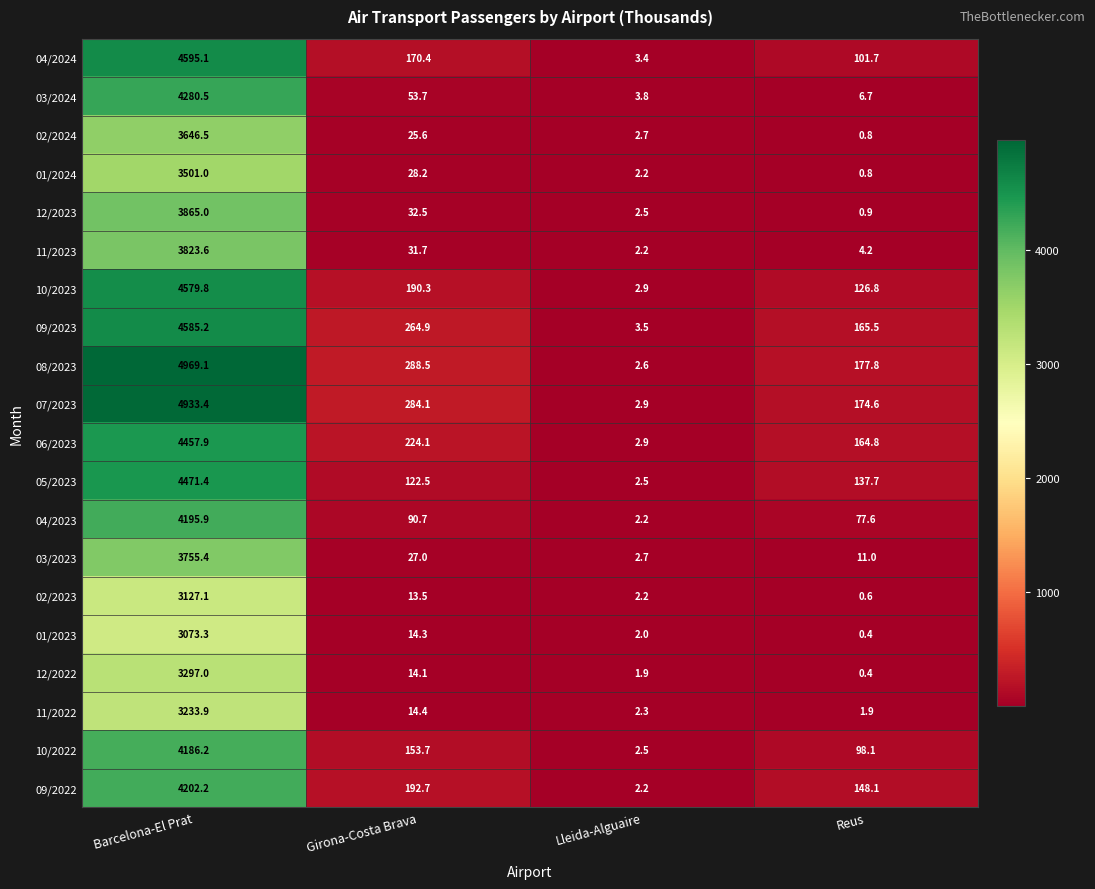

Read the 09/2023 value at Girona-Costa Brava.

264.9